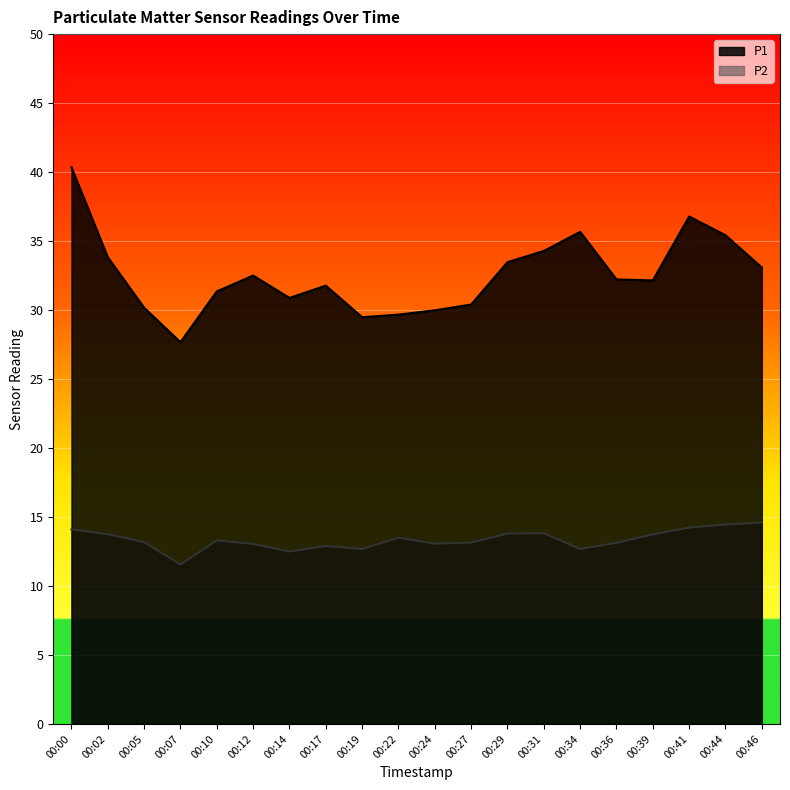

What are all the series names shown in the legend?

P1, P2